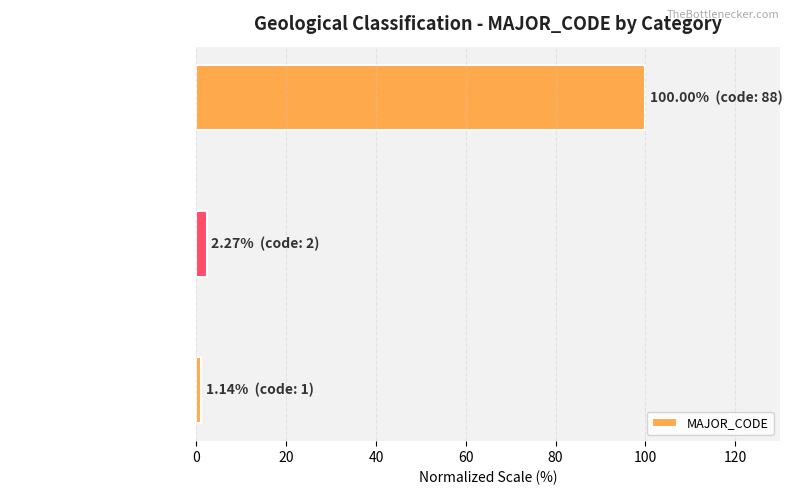

List the labels in order of value, smallest first.

Sand, Gravel, sand and mud, Water area (river, lake, sea etc.)